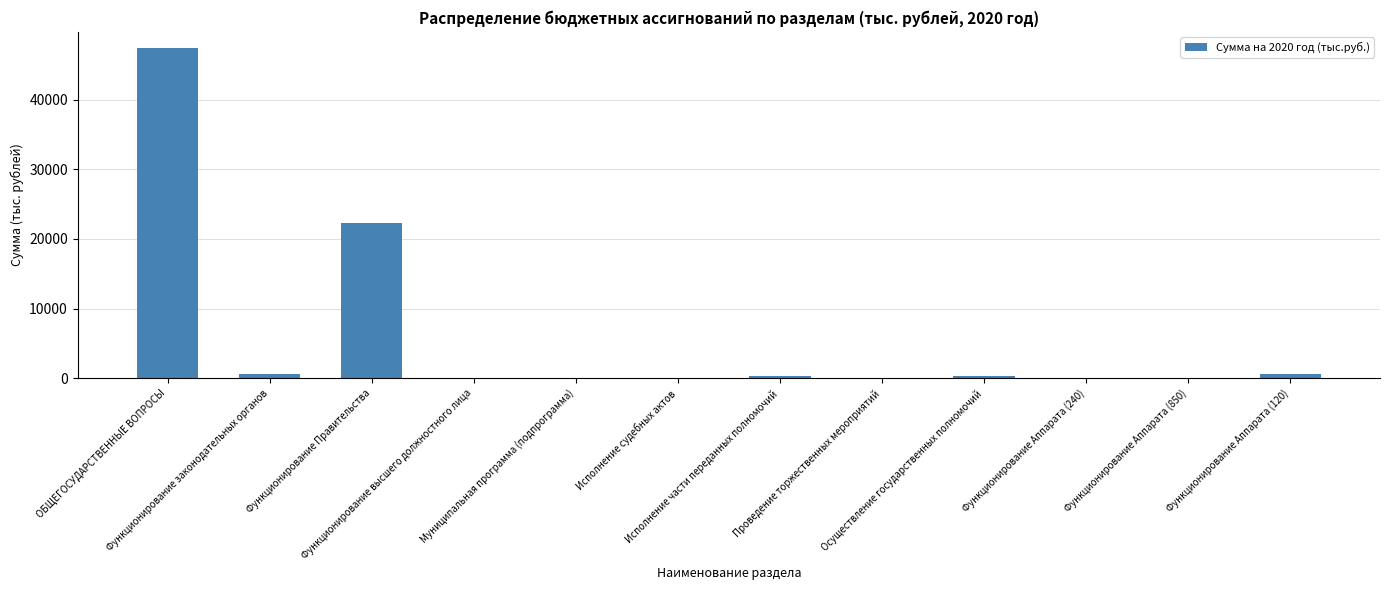

What is the greatest value displayed?

47344.4